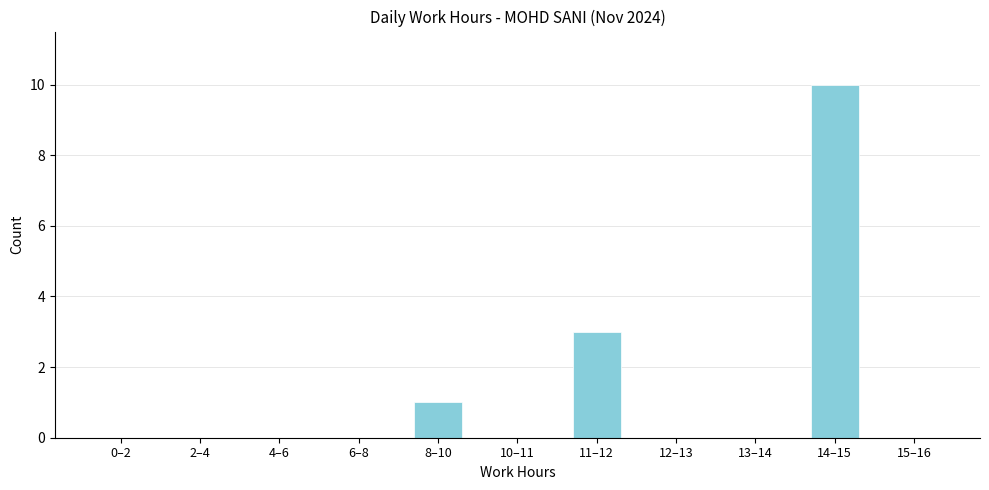

Reading left to right, list all the values displayed in this chart.

0–2=0	2–4=0	4–6=0	6–8=0	8–10=1	10–11=0	11–12=3	12–13=0	13–14=0	14–15=10	15–16=0